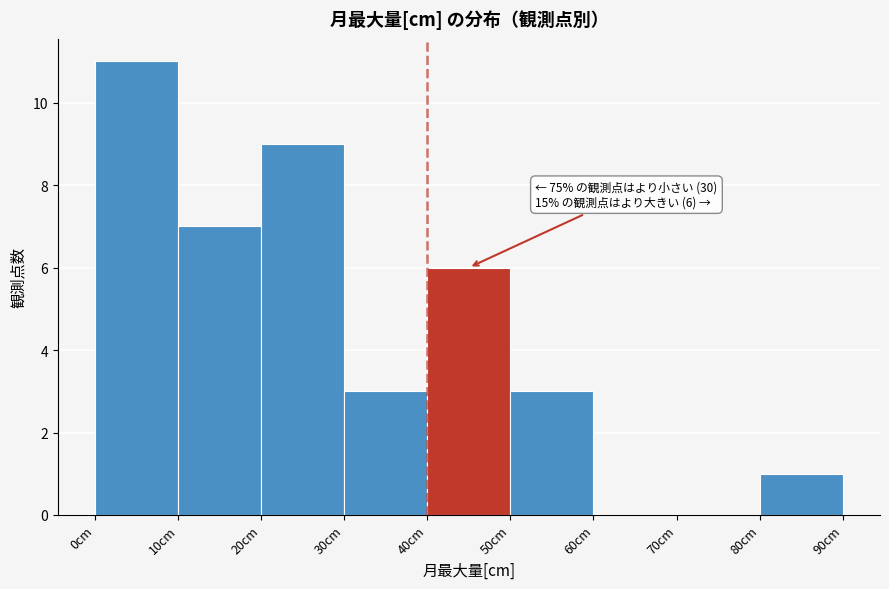

Over which range of the x-axis is the bar tallest?

0 to 10